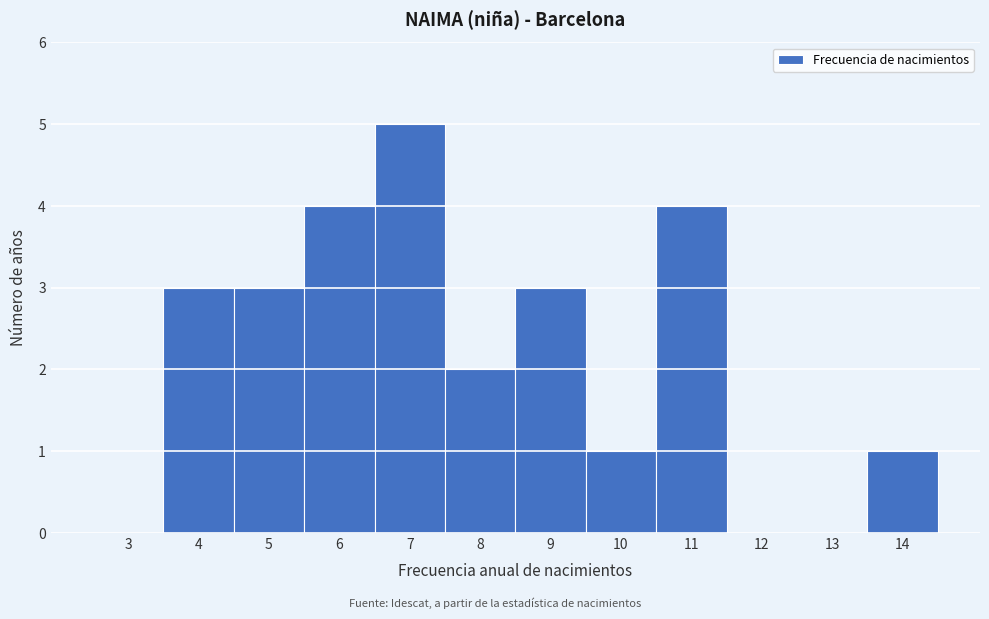

Reading left to right, extract all data points from this chart.

3=0	4=3	5=3	6=4	7=5	8=2	9=3	10=1	11=4	12=0	13=0	14=1